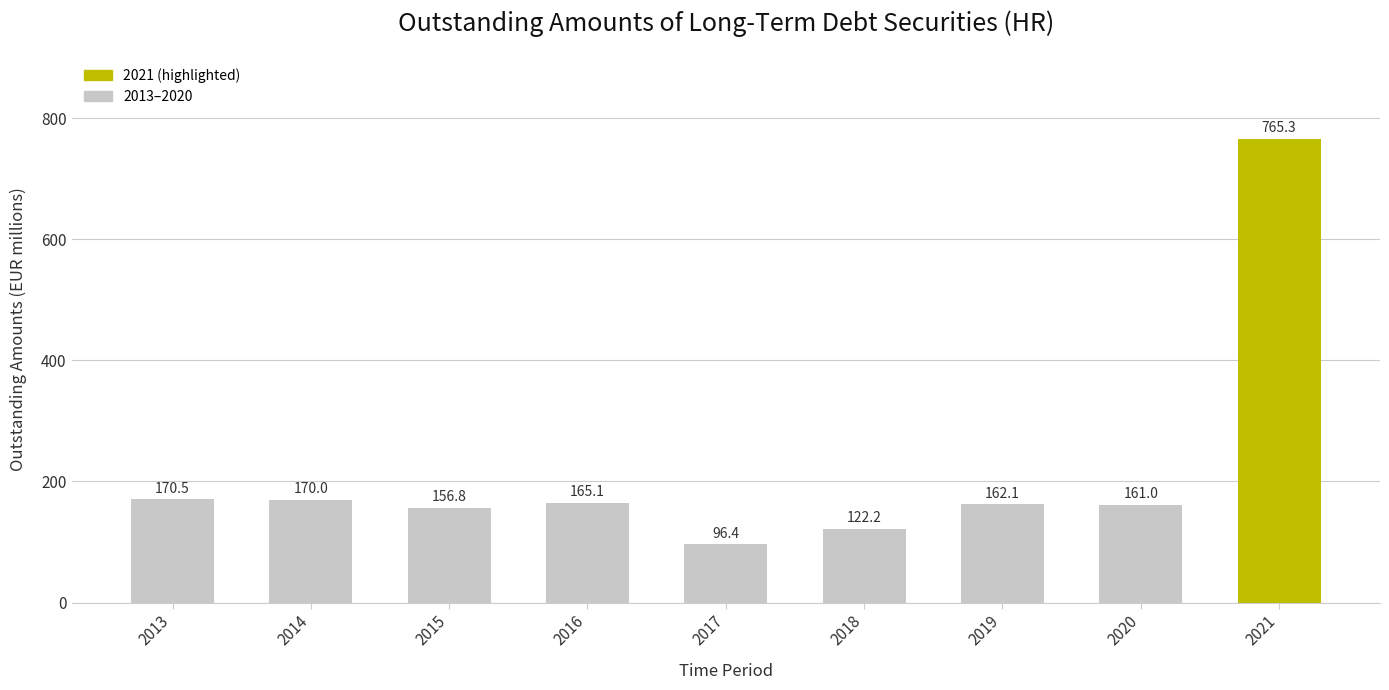

Where is the data nearest to the value 430?

2013